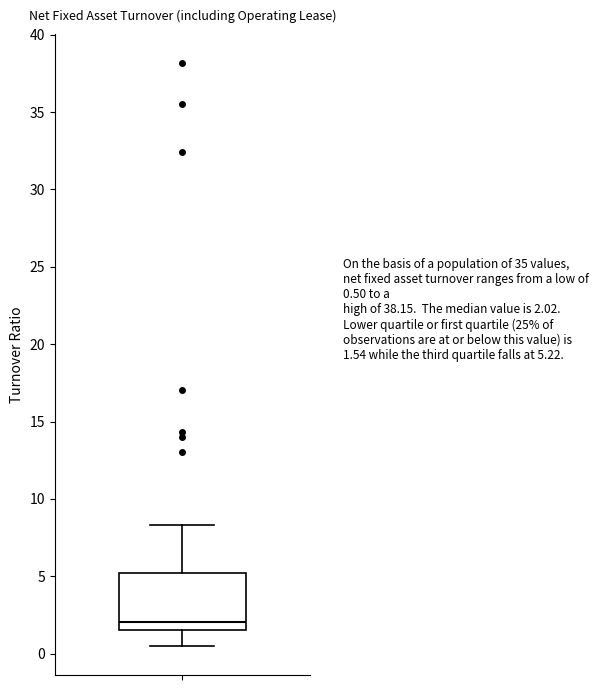

Read this box plot against the y-axis: the position of the median line, the range covered by the box, and the ends of both whiskers. The values are not printed on the chart, so give them approximately, as read against the axis.

median 2.0, box 1.5 to 5.0, whiskers 0.5 to 8.5